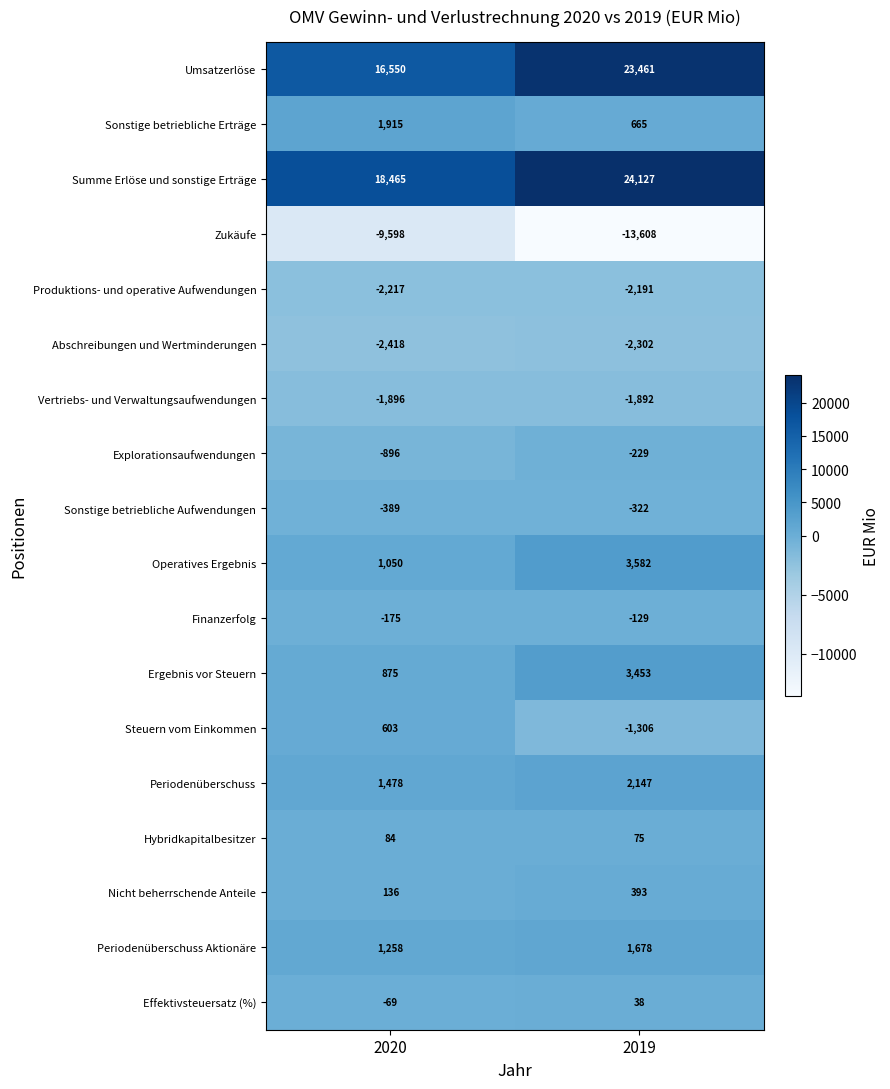

Which series has the largest total across all categories?

Summe Erlöse und sonstige Erträge